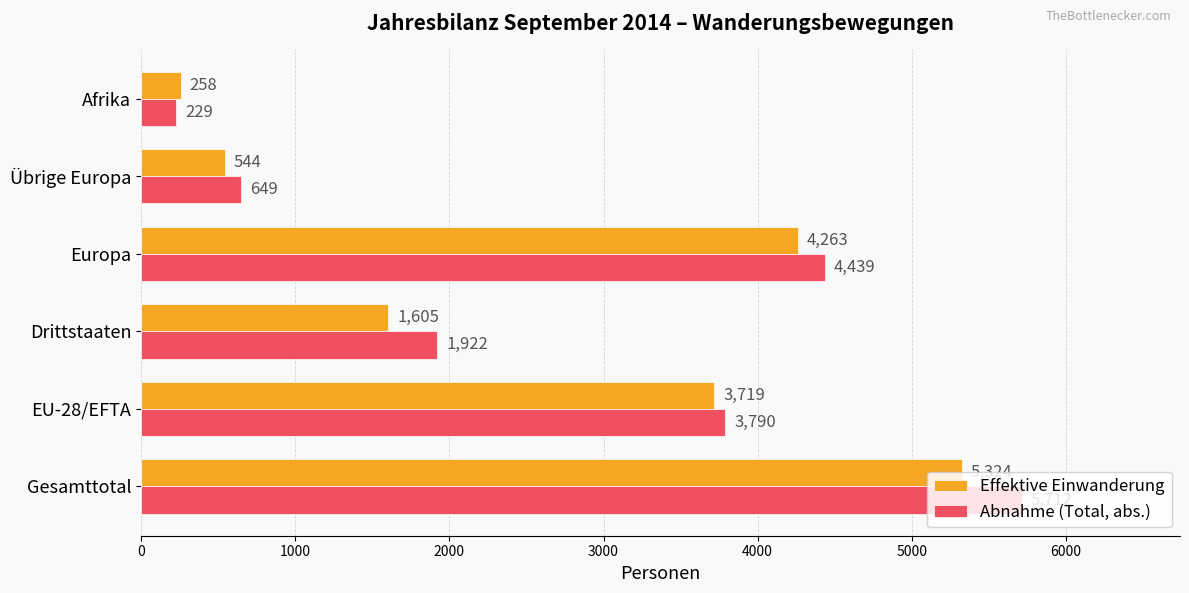

What is the sum of the Effektive Einwanderung values at Drittstaaten and Übrige Europa?

2149